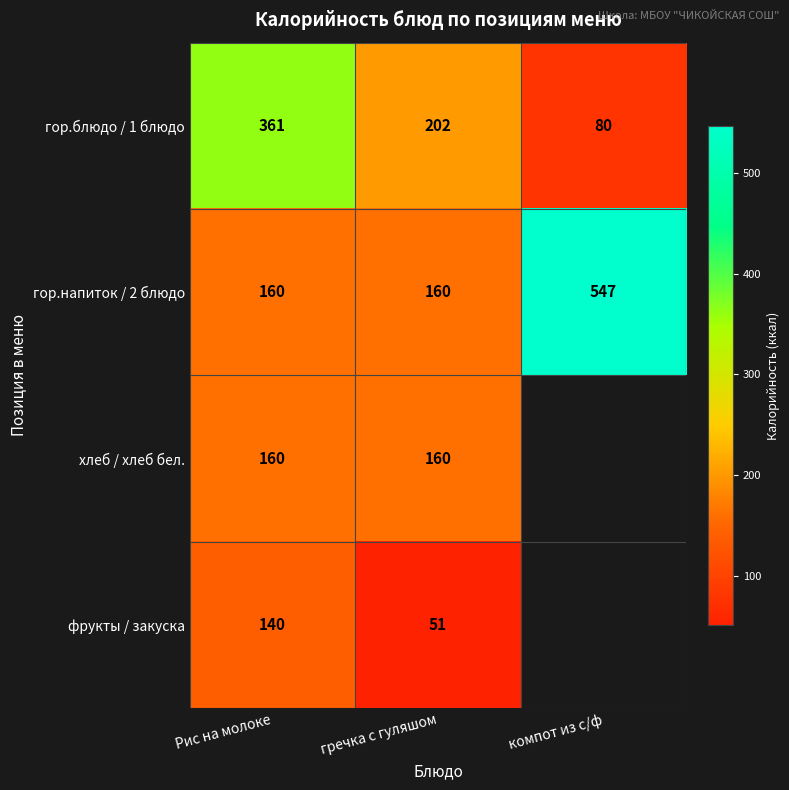

The value of гор.напиток / 2 блюдо at Рис на молоке is 266.5. True or false?

False